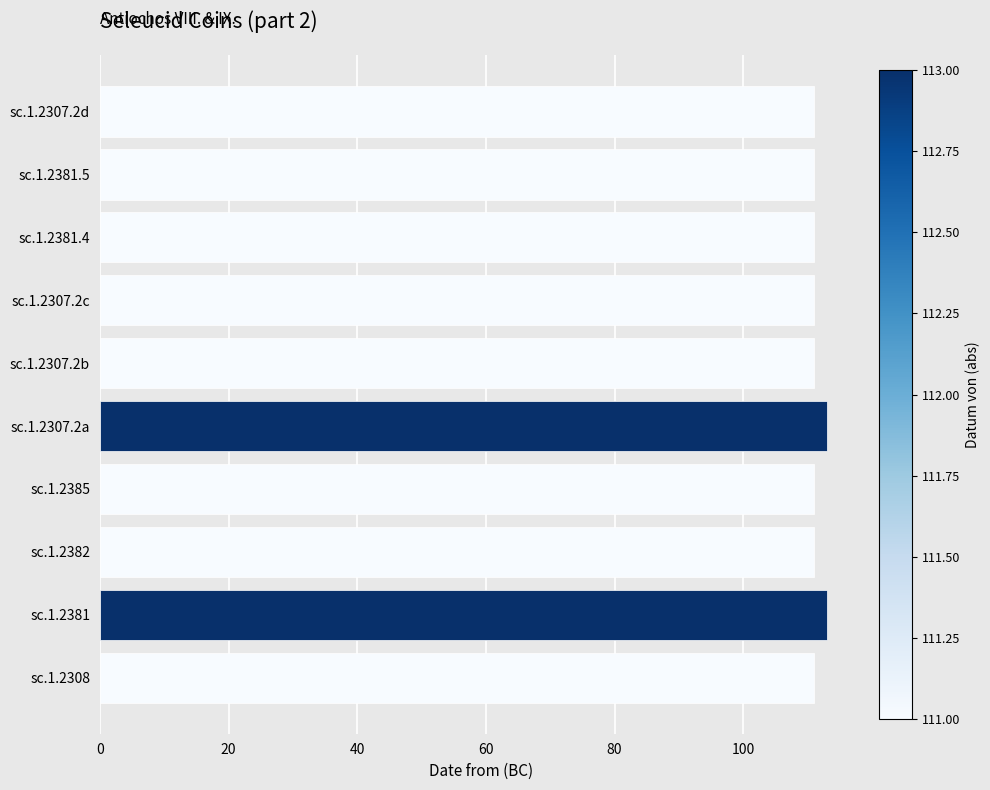

What is the sum of the values at sc.1.2382 and sc.1.2308?

222